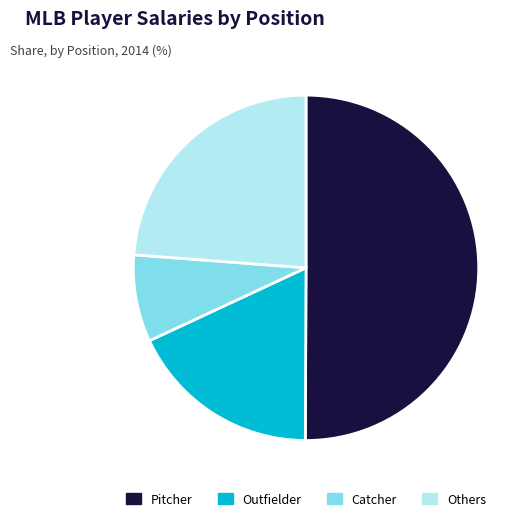

How many segments does this pie chart have?

4